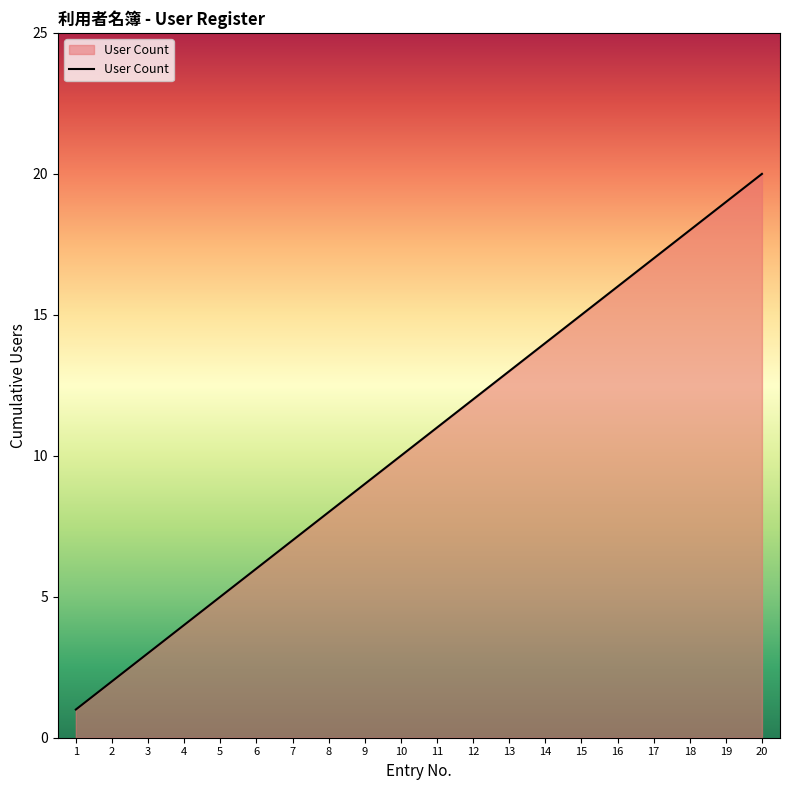

List the labels in order of value, smallest first.

1, 2, 3, 4, 5, 6, 7, 8, 9, 10, 11, 12, 13, 14, 15, 16, 17, 18, 19, 20